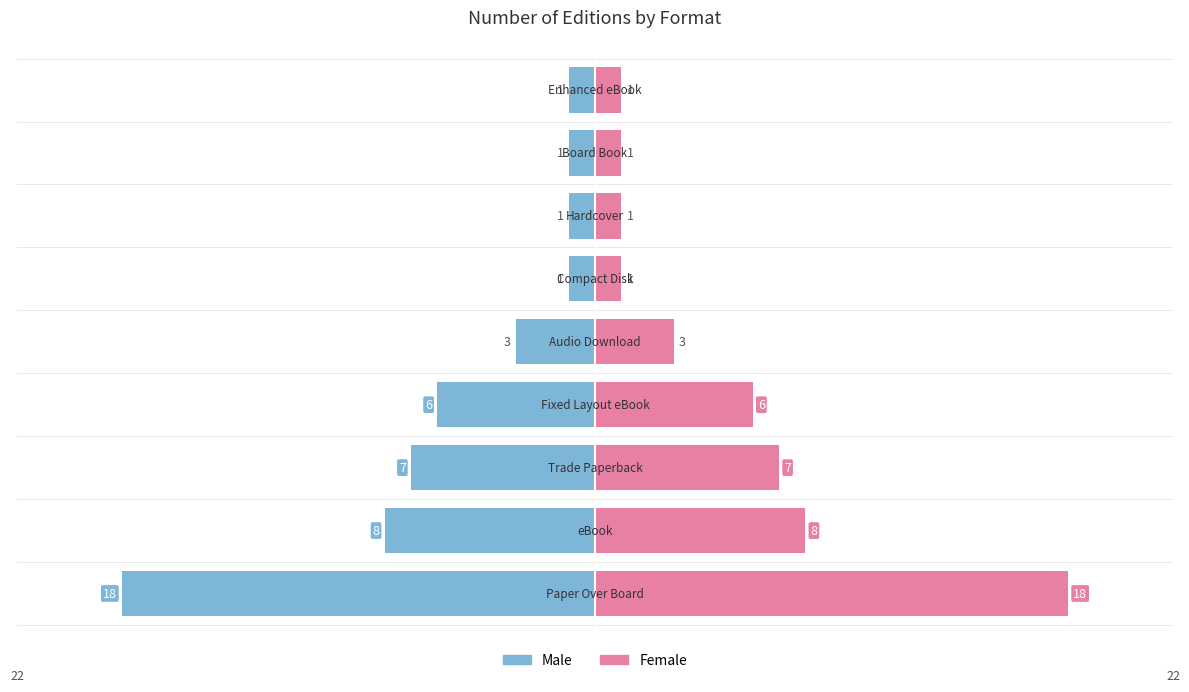

Rank the series by their maximum value, from highest to lowest.

Female, Male